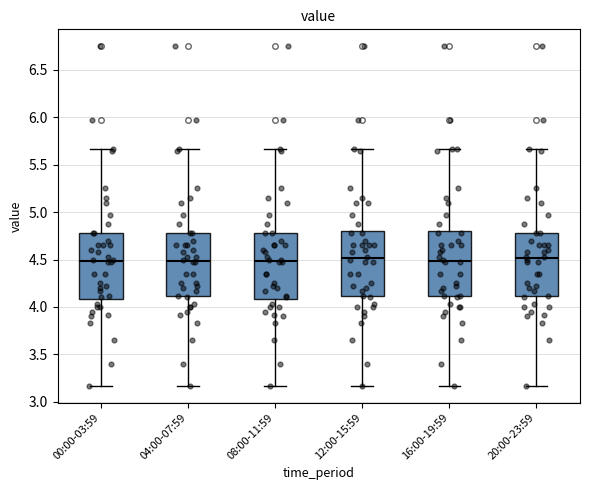

Reading left to right, transcribe this box plot: for each box, give where its median line is, the range the box spans, and where its two whiskers end, as read against the y-axis. The values are not printed on the chart, so give them approximately, as read against the axis.

00:00-03:59: median 4.50, box 4.10 to 4.80, whiskers 3.15 to 5.65
04:00-07:59: median 4.50, box 4.10 to 4.80, whiskers 3.15 to 5.65
08:00-11:59: median 4.50, box 4.10 to 4.80, whiskers 3.15 to 5.65
12:00-15:59: median 4.50, box 4.10 to 4.80, whiskers 3.15 to 5.65
16:00-19:59: median 4.50, box 4.10 to 4.80, whiskers 3.15 to 5.65
20:00-23:59: median 4.50, box 4.10 to 4.80, whiskers 3.15 to 5.65